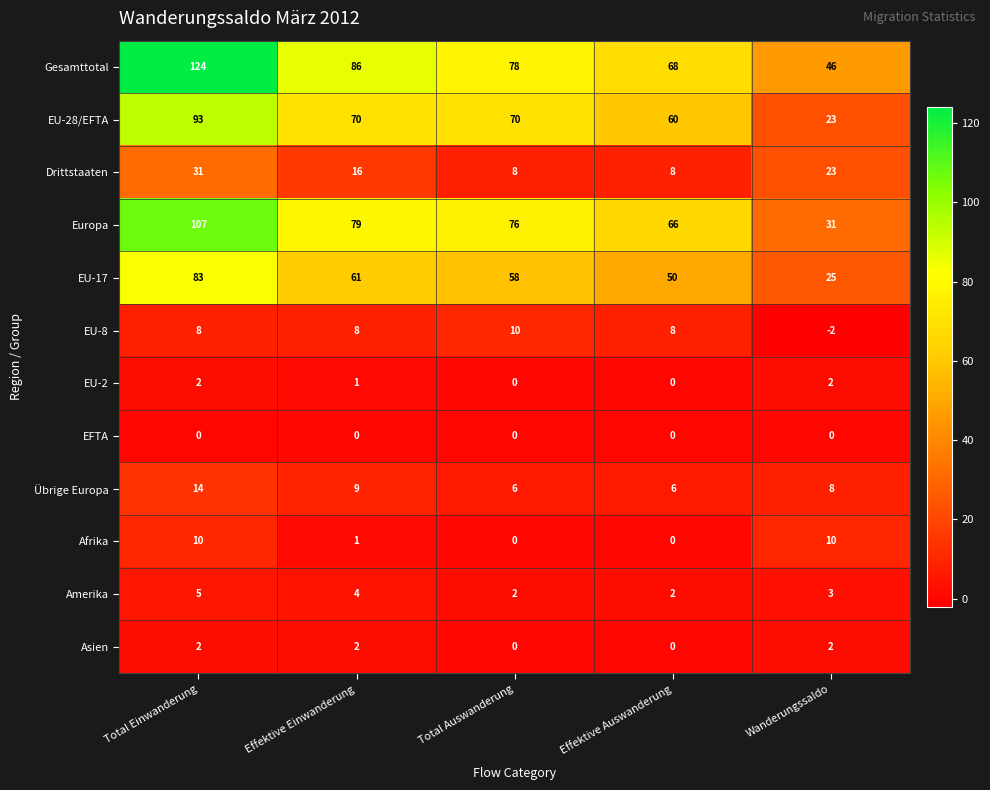

What is the difference between the second highest and minimum values in the EU-8 series?

10